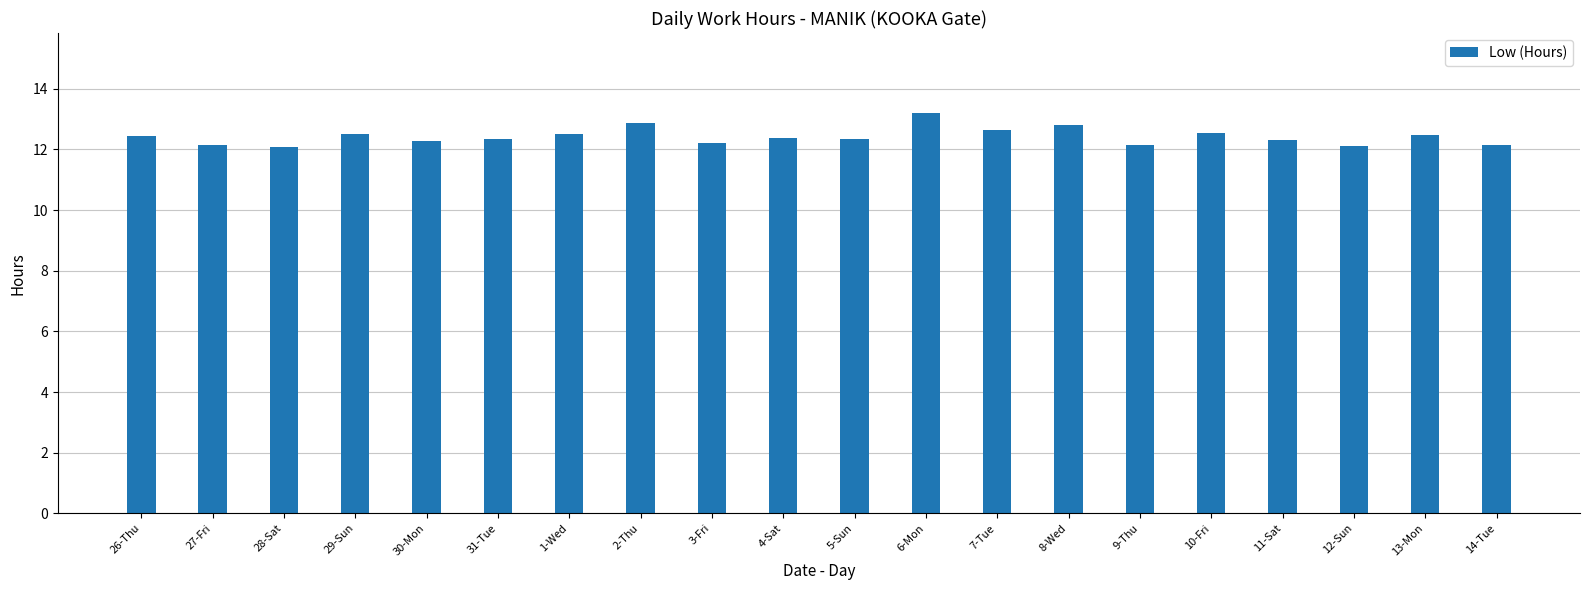

What is the label of the 8th bar from the right?

7-Tue